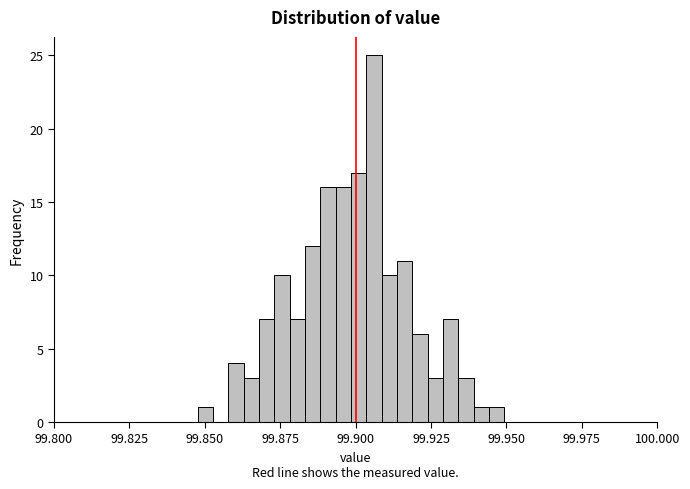

Read against the x-axis, roughly where is the centre of the tallest bar?

99.905